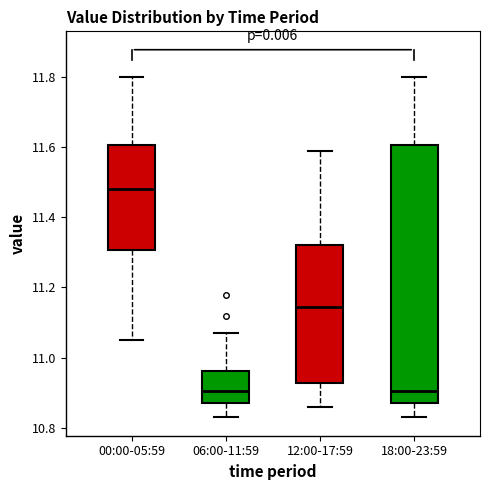

Reading left to right, transcribe this box plot: for each box, give where its median line is, the range the box spans, and where its two whiskers end, as read against the y-axis. The values are not printed on the chart, so give them approximately, as read against the axis.

00:00-05:59: median 11.48, box 11.30 to 11.60, whiskers 11.06 to 11.80
06:00-11:59: median 10.90, box 10.88 to 10.96, whiskers 10.84 to 11.08
12:00-17:59: median 11.14, box 10.92 to 11.32, whiskers 10.86 to 11.60
18:00-23:59: median 10.90, box 10.88 to 11.60, whiskers 10.84 to 11.80